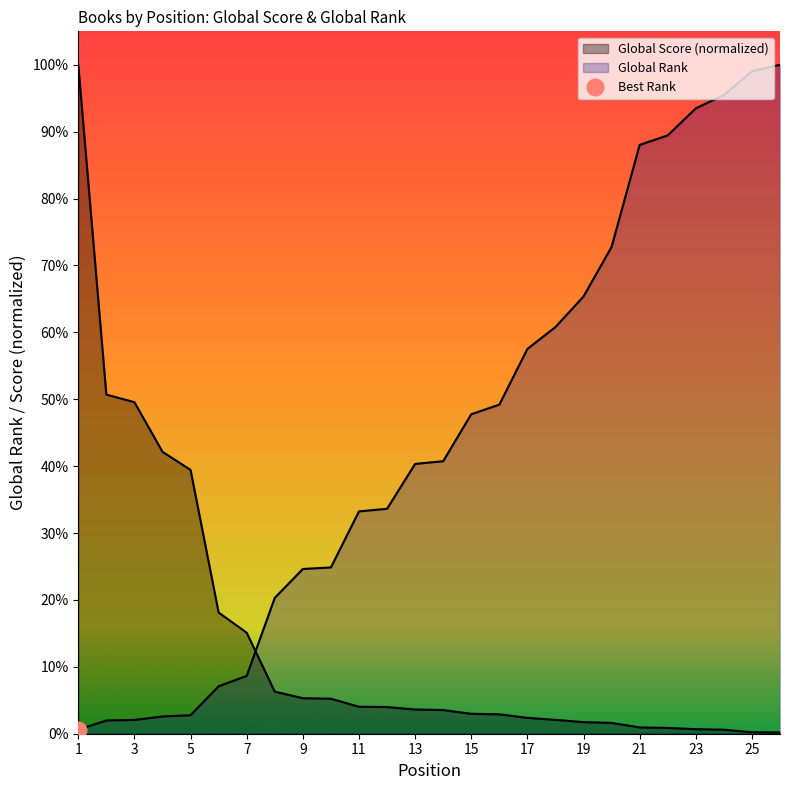

Which has a higher value, 26 or 19?

19